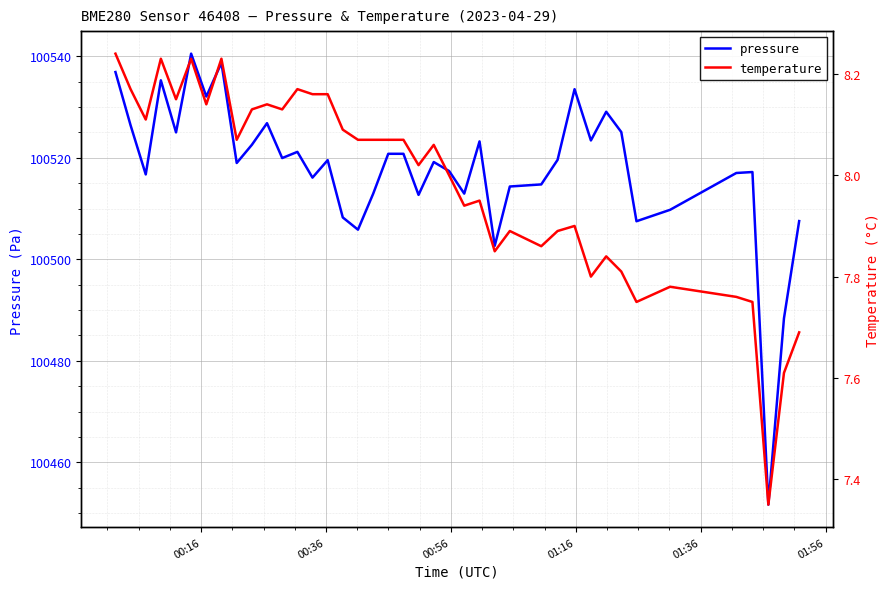

How many lines are shown in the chart?

2